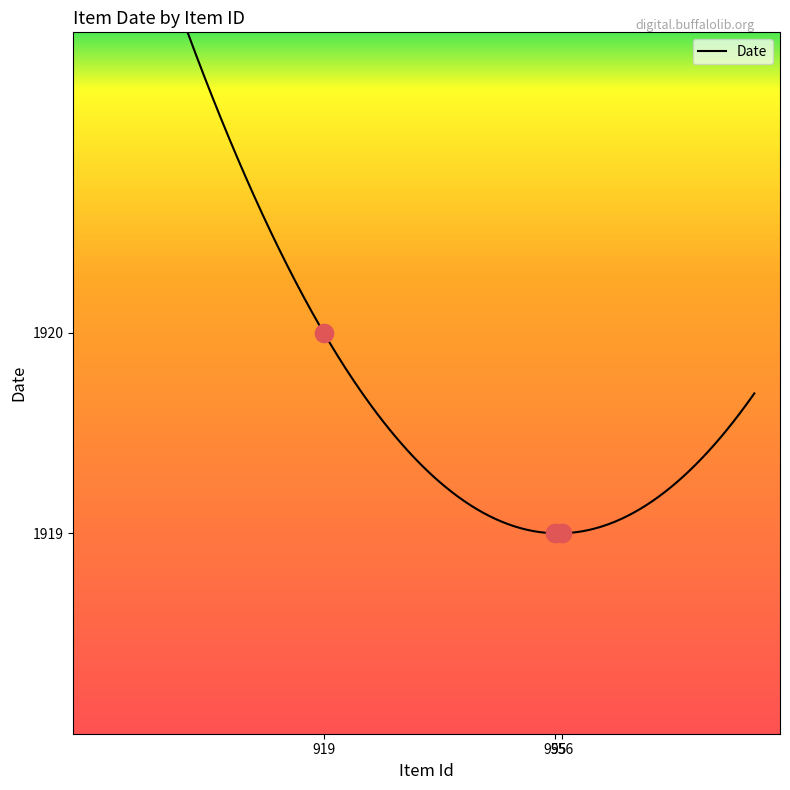

What is the ratio of the value at 955 to the value at 919?

1.0